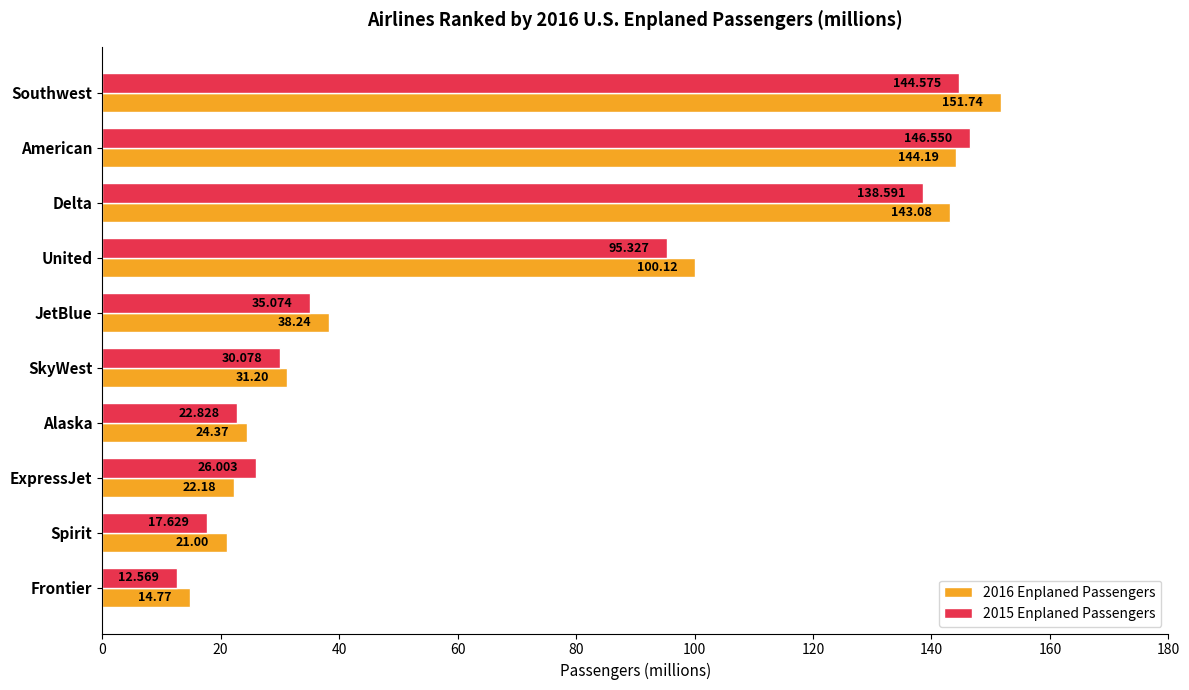

Is the value of 2016 Enplaned Passengers at JetBlue greater than the value of 2015 Enplaned Passengers at United?

No